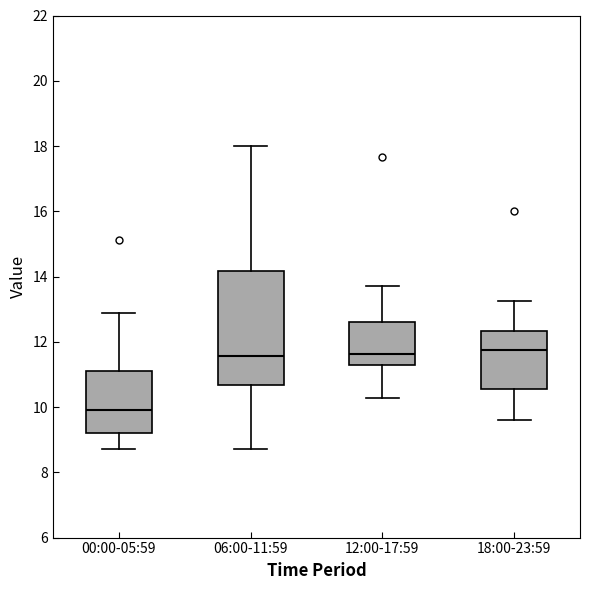

Reading left to right, transcribe this box plot: for each box, give where its median line is, the range the box spans, and where its two whiskers end, as read against the y-axis. The values are not printed on the chart, so give them approximately, as read against the axis.

00:00-05:59: median 10.0, box 9.2 to 11.2, whiskers 8.8 to 12.8
06:00-11:59: median 11.6, box 10.6 to 14.2, whiskers 8.8 to 18.0
12:00-17:59: median 11.6, box 11.2 to 12.6, whiskers 10.2 to 13.8
18:00-23:59: median 11.8, box 10.6 to 12.4, whiskers 9.6 to 13.2